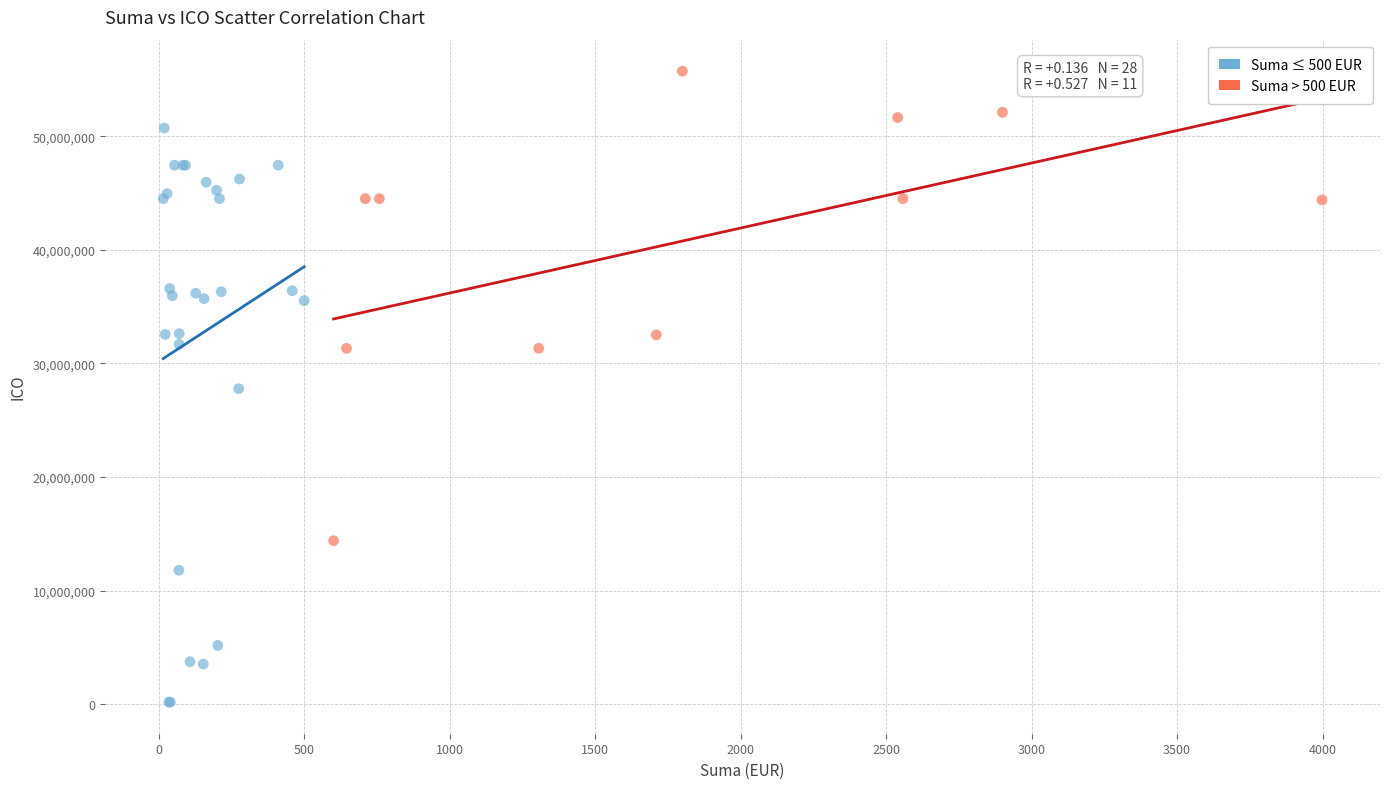

Which series contains the highest Y value?

Suma > 500 EUR